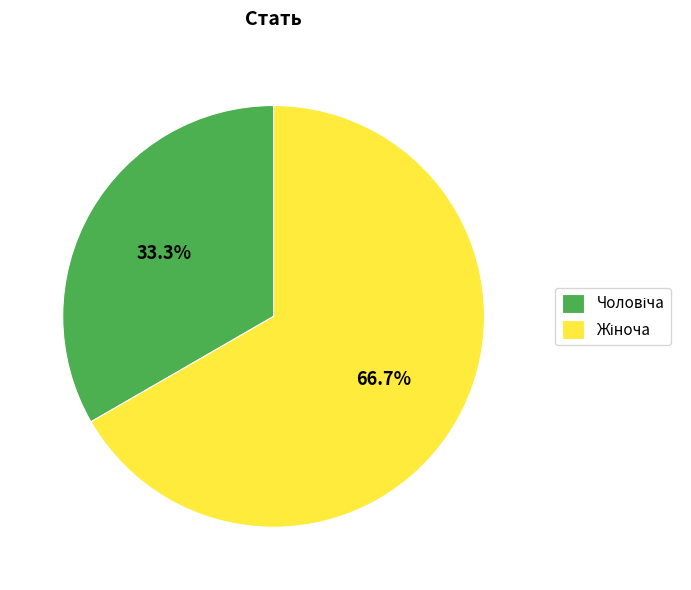

Is there any slice that represents more than half of the pie?

Yes